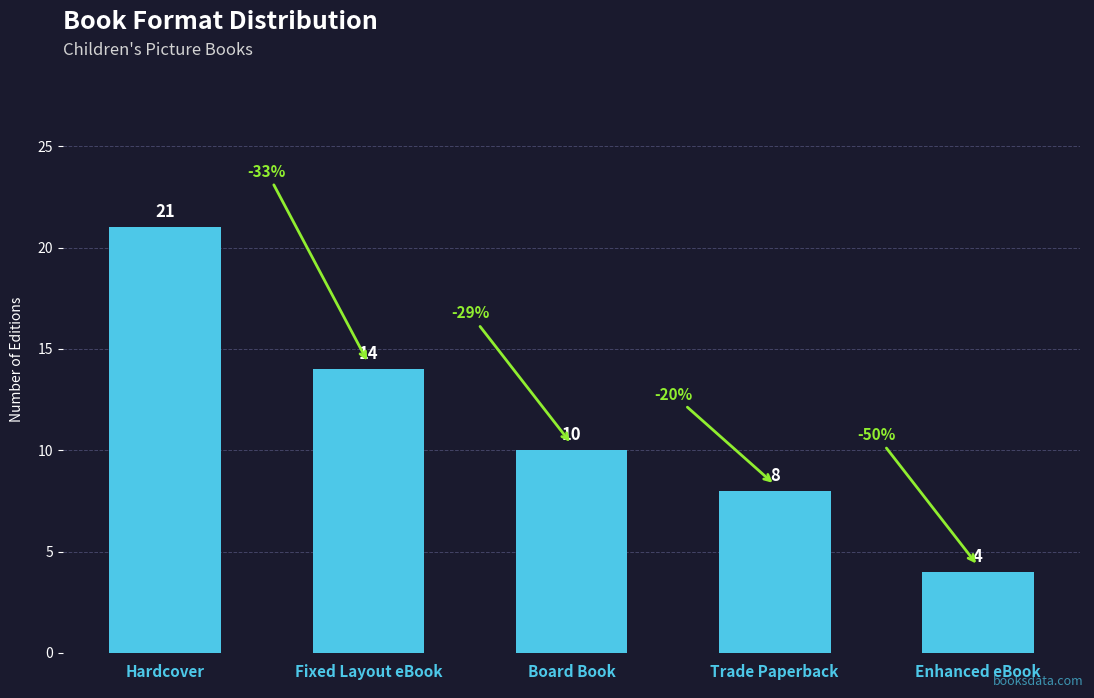

The chart shows a value of 19 at Fixed Layout eBook. True or false?

False